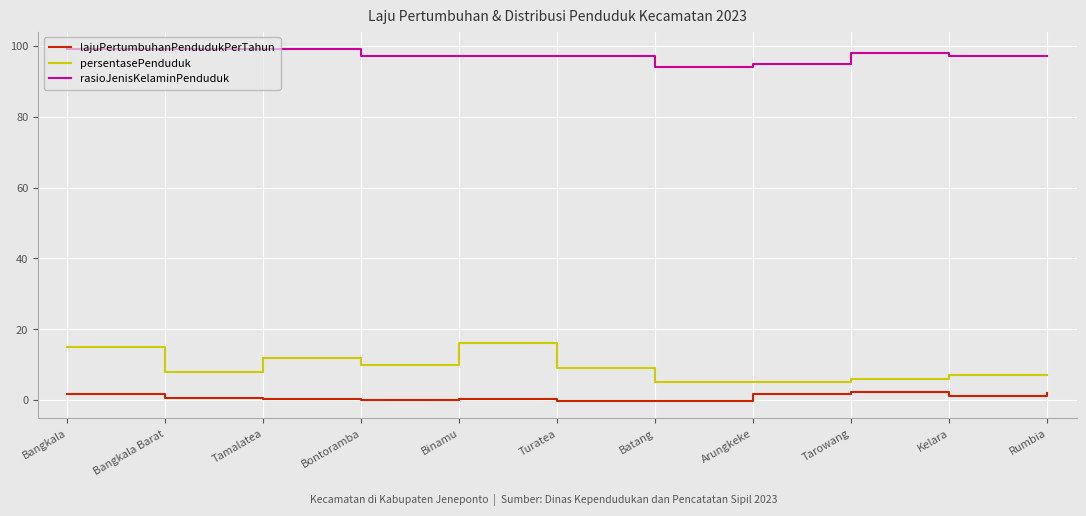

What is the total value across all series at Tamalatea?

111.4